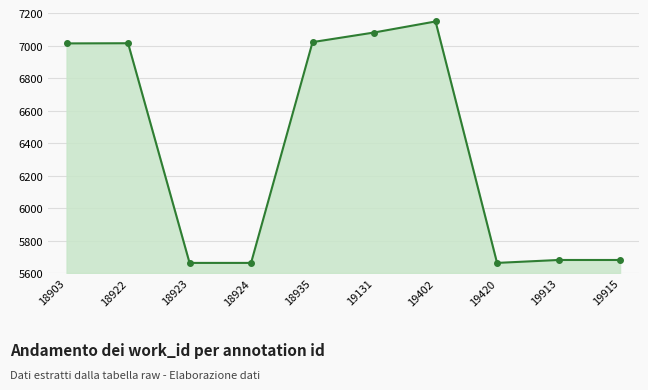

What is the value of the 5th point from the left?

7021